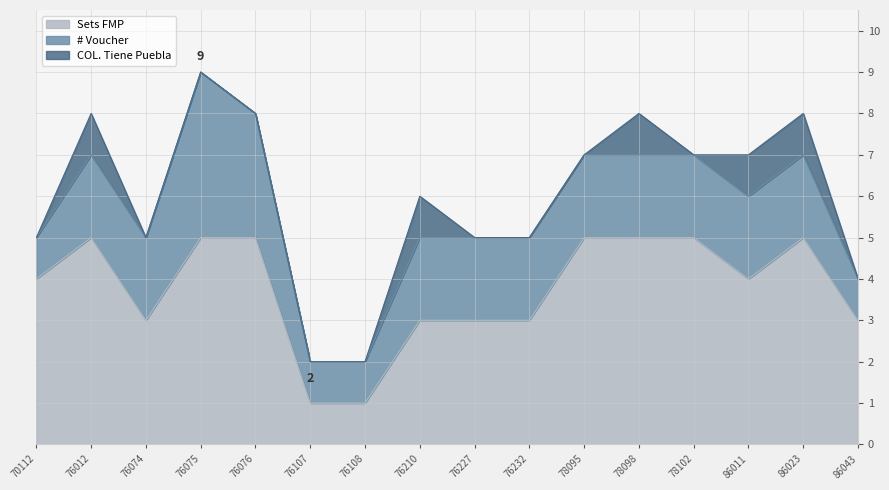

What are all the series names shown in the legend?

Sets FMP, # Voucher, COL. Tiene Puebla